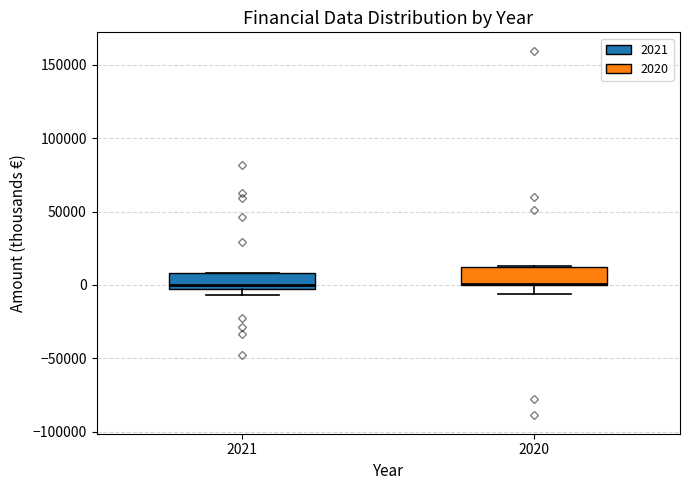

Reading left to right, read every box against the y-axis: the position of its median line, the range the box covers, and the ends of its whiskers. The values are not printed on the chart, so give them approximately, as read against the axis.

2021: median 0, box -5000 to 10000, whiskers -5000 (just below the box's lower edge) to 10000
2020: median 0 (drawn on the box's lower edge), box 0 to 10000, whiskers -5000 to 15000